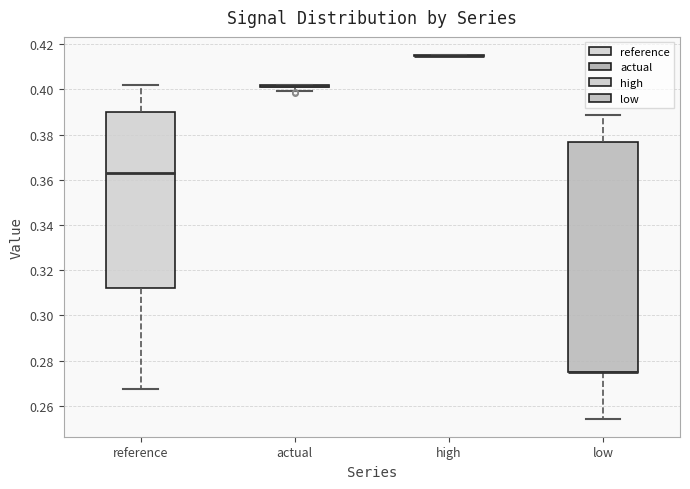

Which box is the tallest, from its lower edge to its upper edge?

low